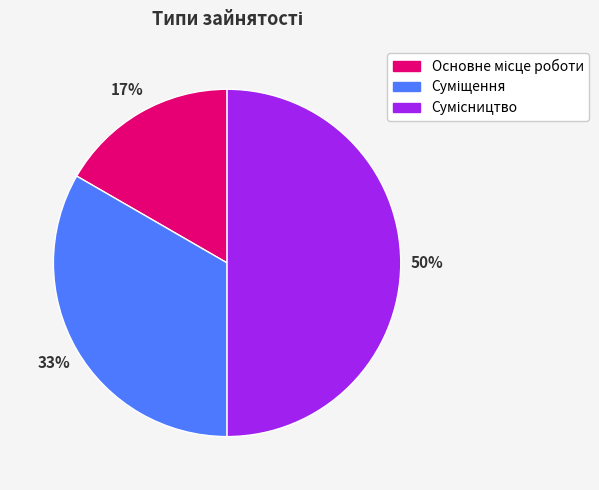

To the nearest percent, what is the average slice percentage?

33%